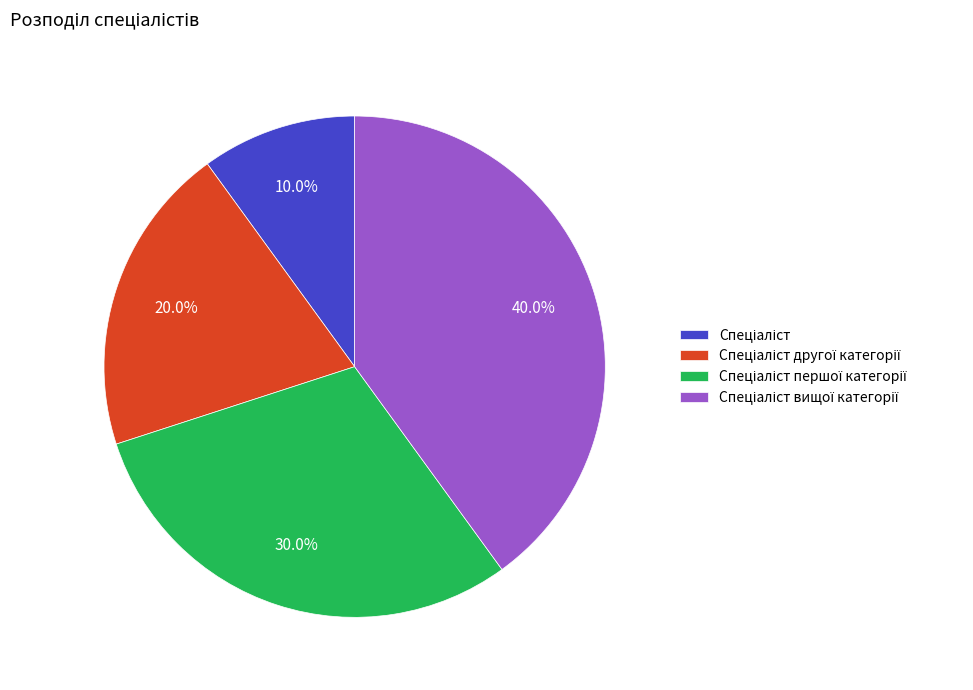

Does any single category account for the majority?

No